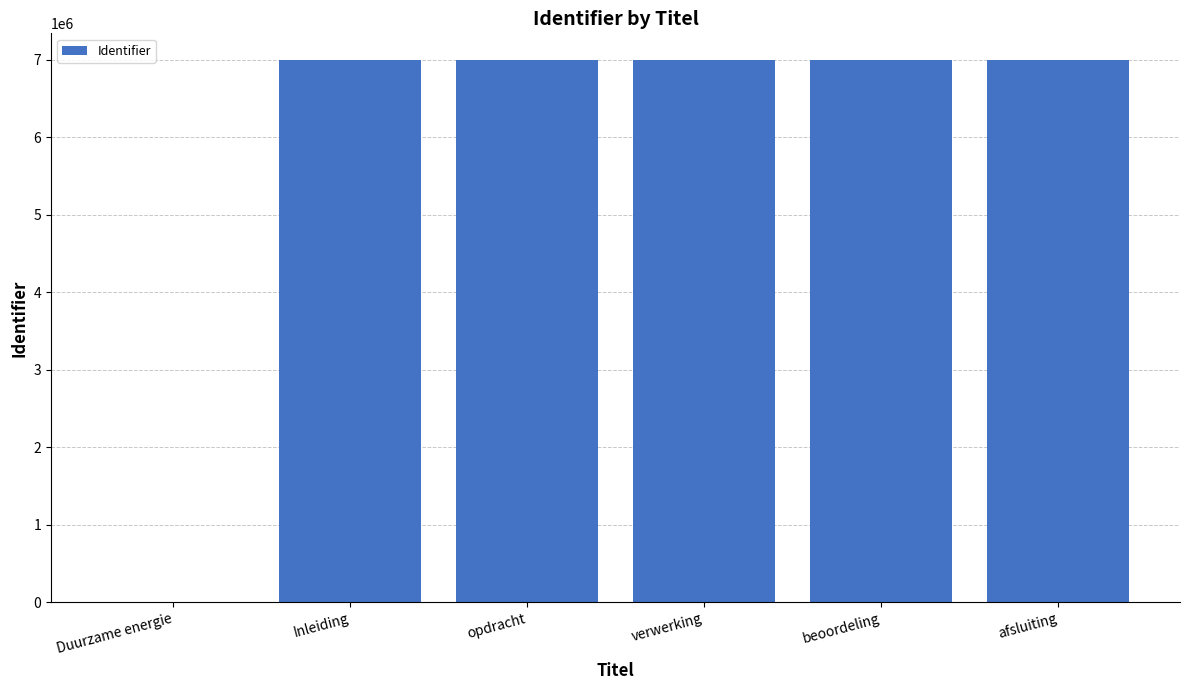

The value at beoordeling is 11648104. True or false?

False